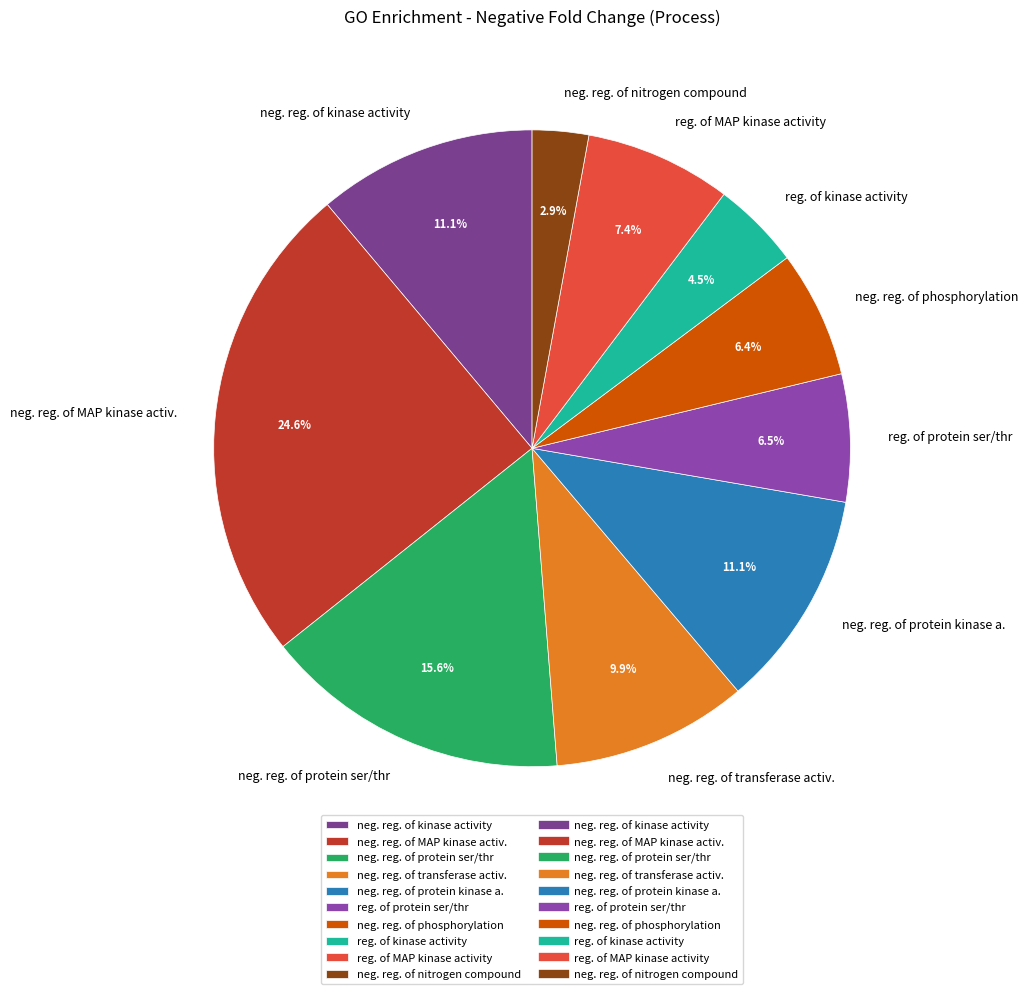

Which category has the smallest portion of the pie?

neg. reg. of nitrogen compound